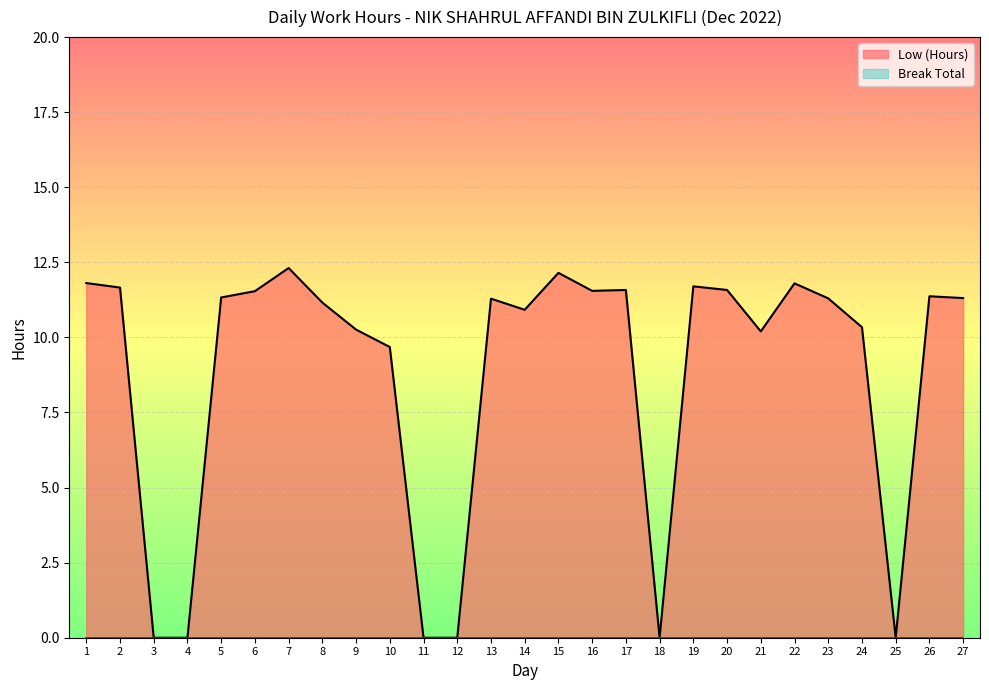

True or false: there are more than 0 points higher than both neighbors.

True